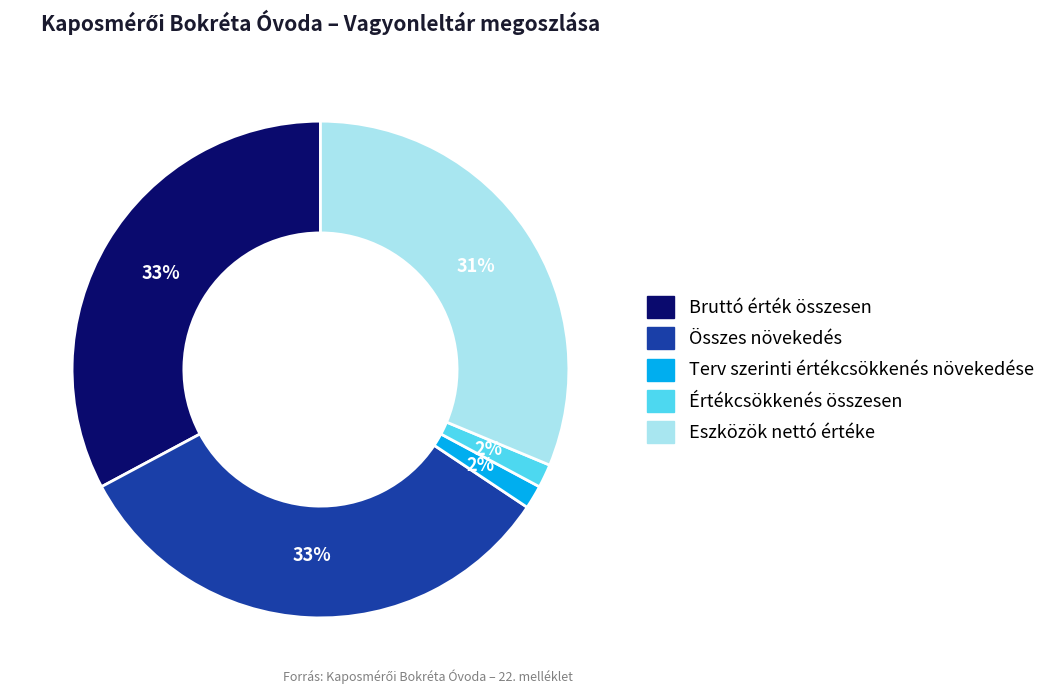

To the nearest percent, what is the average slice percentage?

20%